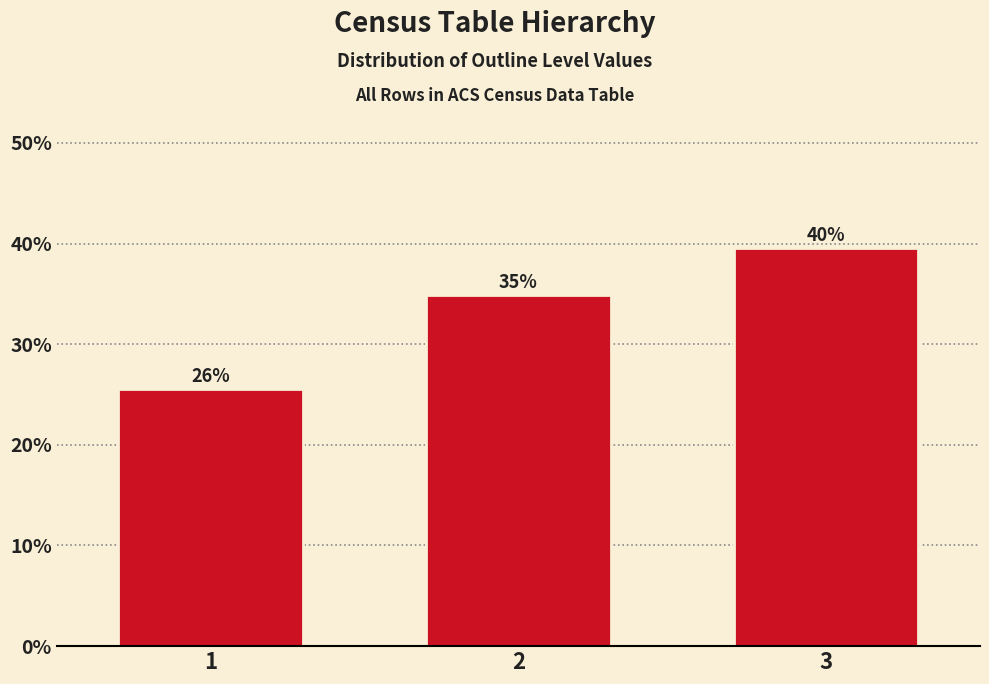

How many bars are there in total?

3